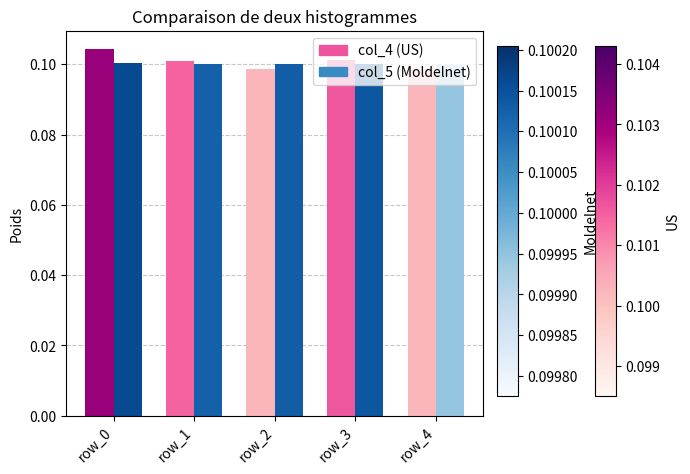

How many groups of bars are there?

5